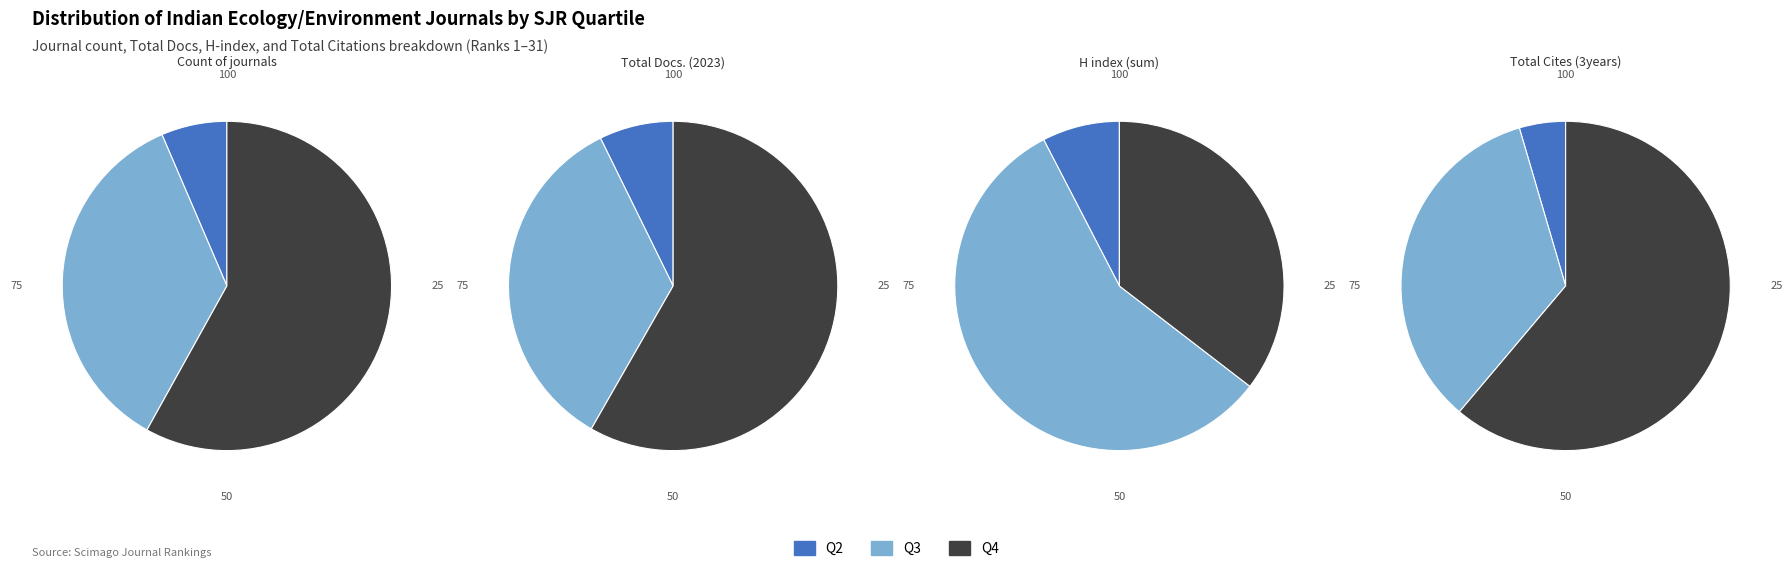

Count the number of slices in the pie.

3